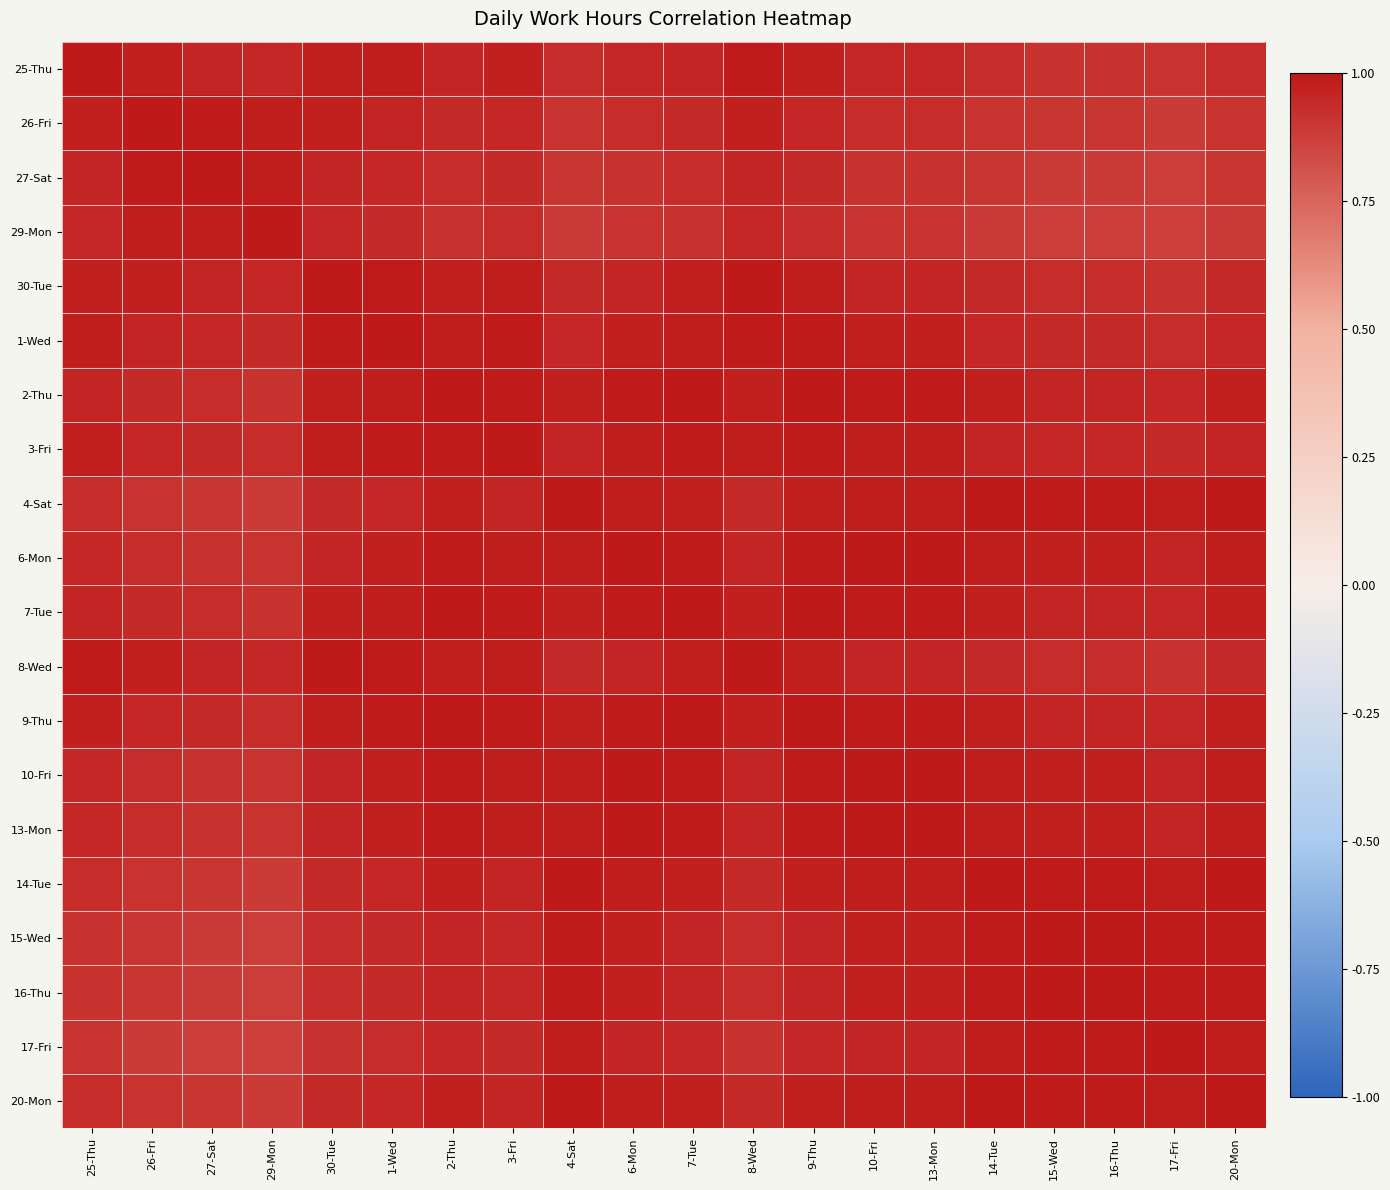

At which category is the sum across all series the highest?

9-Thu